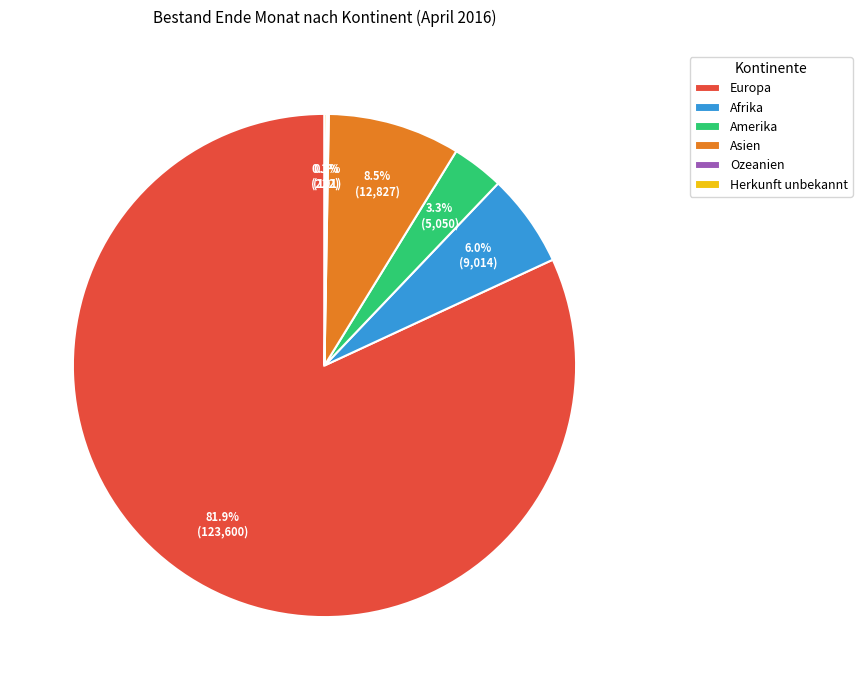

Which has a higher value, Europa or Afrika?

Europa